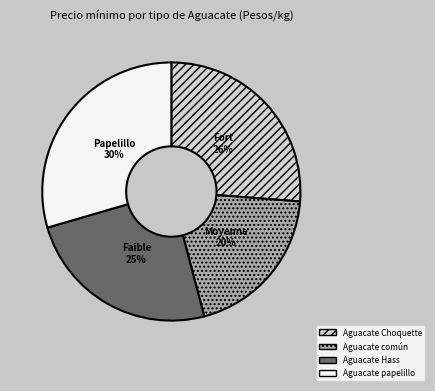

Do Aguacate Choquette and Aguacate común together represent more than half of the pie?

No